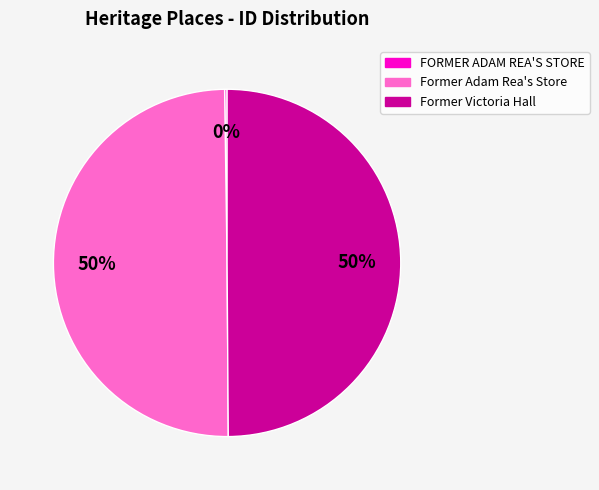

To the nearest percent, what is the average slice percentage?

33%